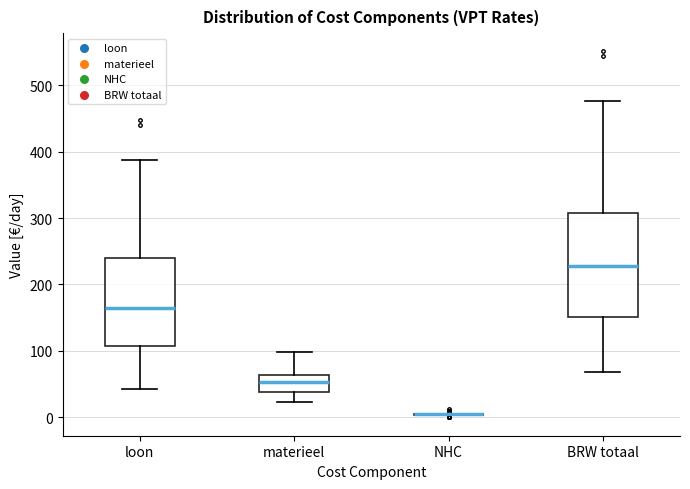

Reading left to right, read every box against the y-axis: the position of its median line, the range the box covers, and the ends of its whiskers. The values are not printed on the chart, so give them approximately, as read against the axis.

loon: median 160, box 110 to 240, whiskers 40 to 390
materieel: median 50, box 40 to 60, whiskers 20 to 100
NHC: box collapsed to a line at 0, whiskers 0 to 0
BRW totaal: median 230, box 150 to 310, whiskers 70 to 480